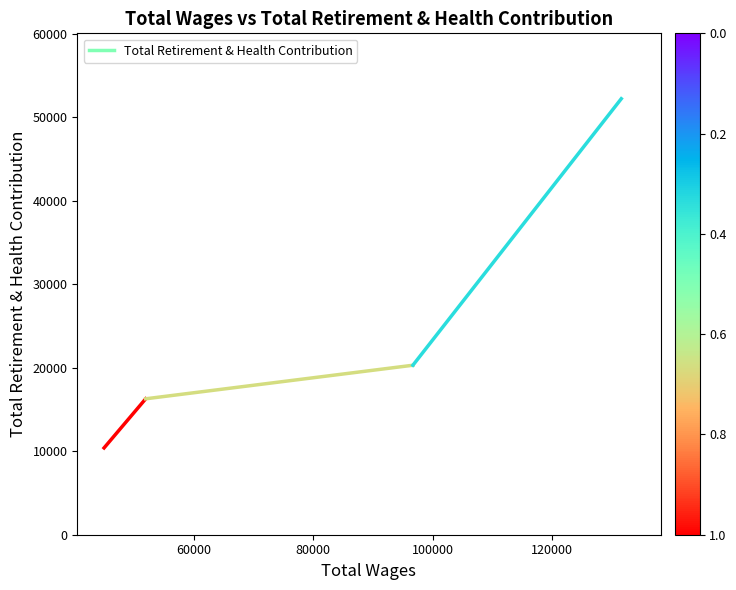

The value at 60000 is 8723. True or false?

False